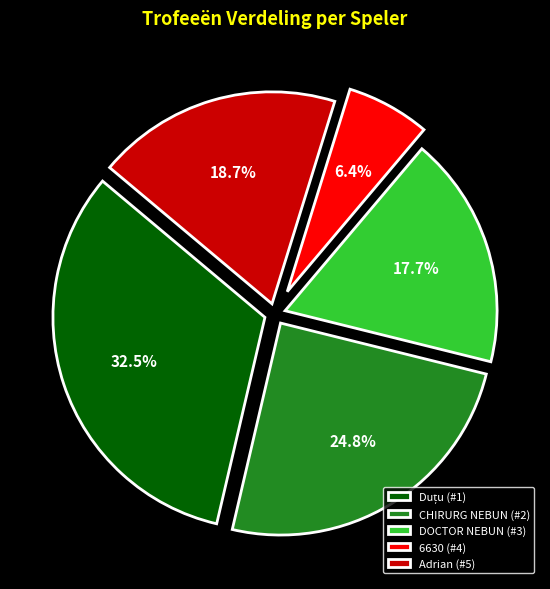

What is the smallest slice in the pie chart?

6630 (#4)